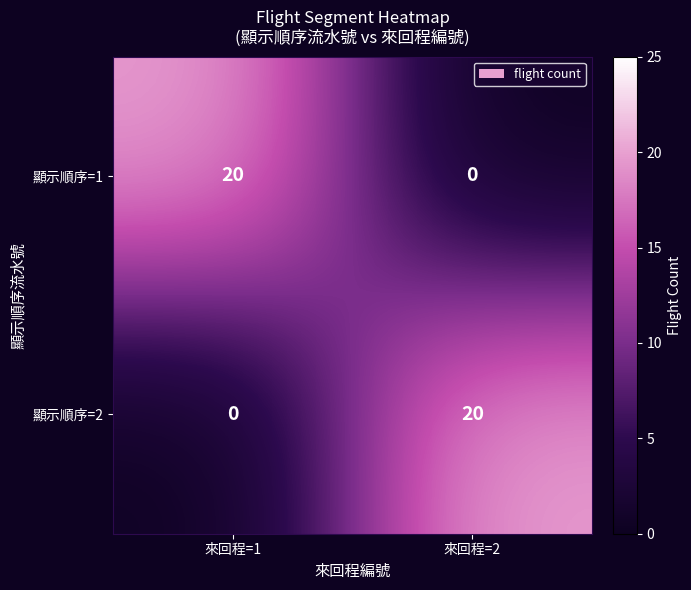

Reading left to right, list all the values displayed in this chart.

顯示順序=1: 20	0
顯示順序=2: 0	20